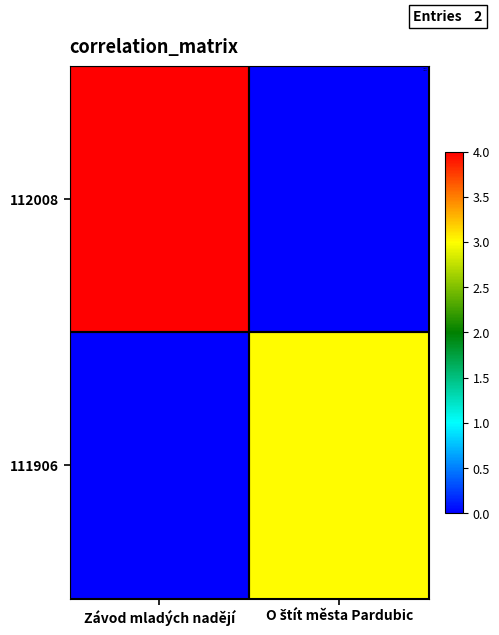

Reading right to left, extract all data points from this chart.

112008: O štít města Pardubic=0	Závod mladých nadějí=4
111906: O štít města Pardubic=3	Závod mladých nadějí=0